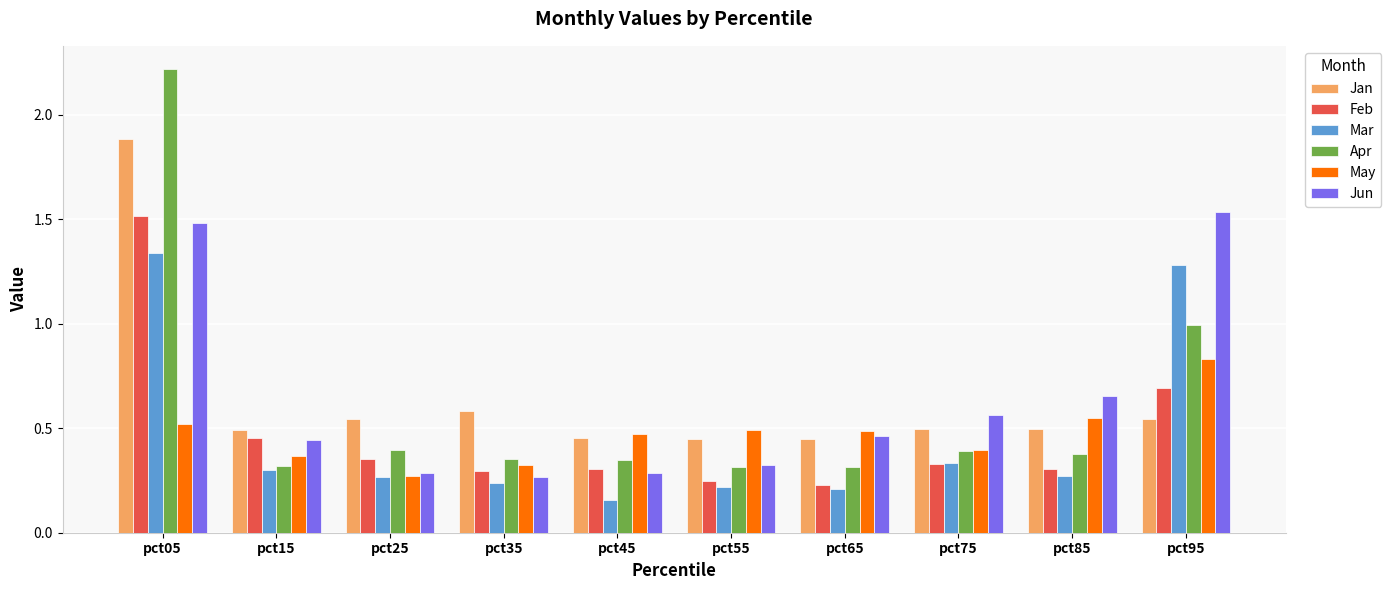

What is the sum of the Jun values at pct15 and pct65?

0.9